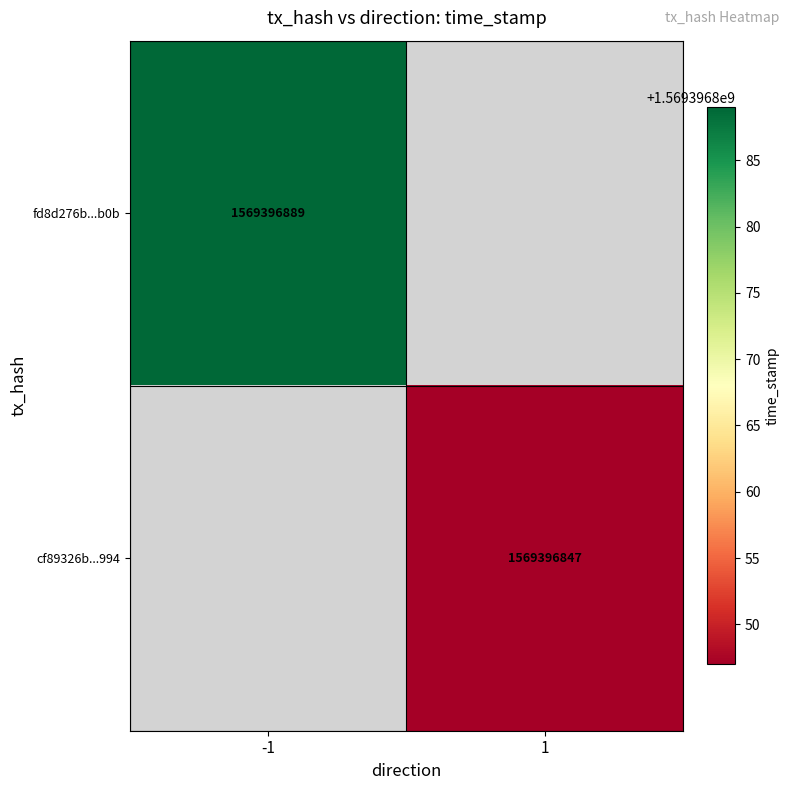

Reading left to right, what are all the values shown in this chart?

fd8d276b4d96c42065762cabb8a37b2ef604b0b: direction=-1	time_stamp=1569396889
cf89326b67dad5baa4c9cc6debba292c67b9994: direction=1	time_stamp=1569396847